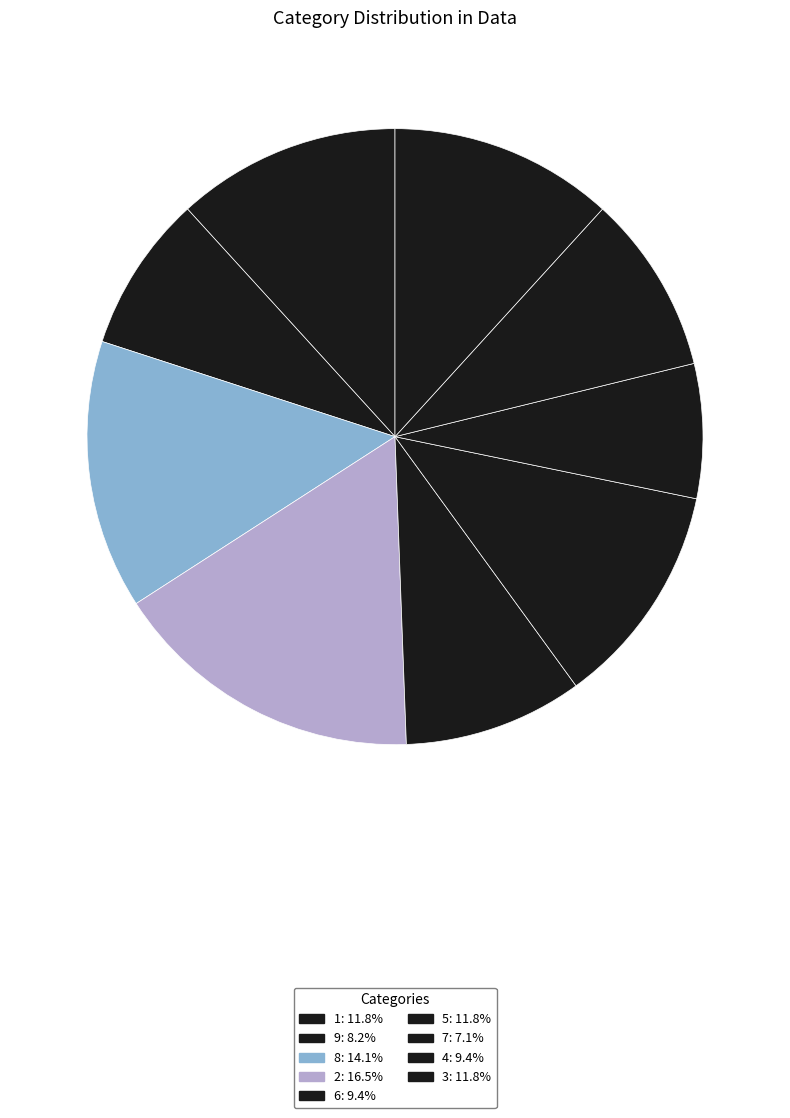

Count the number of slices in the pie.

9